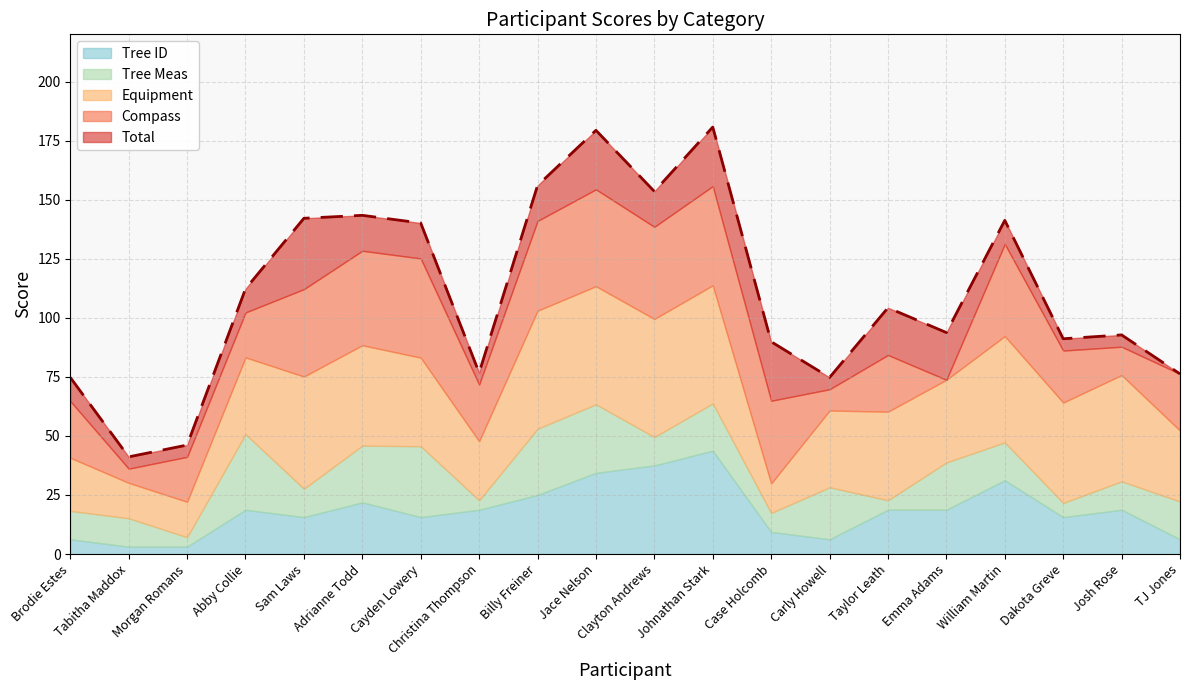

Reading left to right, transcribe all the data shown in this chart.

Total: Brodie Estes=74.8	Tabitha Maddox=41.1	Morgan Romans=46.1	Abby Collie=112.2	Sam Laws=142.1	Adrianne Todd=143.4	Cayden Lowery=140.1	Christina Thompson=76.8	Billy Freiner=156.0	Jace Nelson=179.4	Clayton Andrews=153.5	Johnathan Stark=180.8	Case Holcomb=89.9	Carly Howell=74.8	Taylor Leath=104.2	Emma Adams=93.8	William Martin=141.2	Dakota Greve=91.1	Josh Rose=92.8	TJ Jones=76.2
Compass: Brodie Estes=24.0	Tabitha Maddox=6.0	Morgan Romans=19.0	Abby Collie=19.0	Sam Laws=37.0	Adrianne Todd=40.0	Cayden Lowery=42.0	Christina Thompson=24.0	Billy Freiner=38.0	Jace Nelson=41.0	Clayton Andrews=39.0	Johnathan Stark=42.0	Case Holcomb=35.0	Carly Howell=9.0	Taylor Leath=24.0	Emma Adams=0.0	William Martin=39.0	Dakota Greve=22.0	Josh Rose=12.0	TJ Jones=24.0
Equipment: Brodie Estes=22.5	Tabitha Maddox=15.0	Morgan Romans=15.0	Abby Collie=32.5	Sam Laws=47.5	Adrianne Todd=42.5	Cayden Lowery=37.5	Christina Thompson=25.0	Billy Freiner=50.0	Jace Nelson=50.0	Clayton Andrews=50.0	Johnathan Stark=50.0	Case Holcomb=12.5	Carly Howell=32.5	Taylor Leath=37.5	Emma Adams=35.0	William Martin=45.0	Dakota Greve=42.5	Josh Rose=45.0	TJ Jones=30.0
Tree Meas: Brodie Estes=12.0	Tabitha Maddox=12.0	Morgan Romans=4.0	Abby Collie=32.0	Sam Laws=12.0	Adrianne Todd=24.0	Cayden Lowery=30.0	Christina Thompson=4.0	Billy Freiner=28.0	Jace Nelson=29.0	Clayton Andrews=12.0	Johnathan Stark=20.0	Case Holcomb=8.0	Carly Howell=22.0	Taylor Leath=4.0	Emma Adams=20.0	William Martin=16.0	Dakota Greve=6.0	Josh Rose=12.0	TJ Jones=16.0
Tree ID: Brodie Estes=6.2	Tabitha Maddox=3.1	Morgan Romans=3.1	Abby Collie=18.8	Sam Laws=15.6	Adrianne Todd=21.9	Cayden Lowery=15.6	Christina Thompson=18.8	Billy Freiner=25.0	Jace Nelson=34.4	Clayton Andrews=37.5	Johnathan Stark=43.8	Case Holcomb=9.4	Carly Howell=6.2	Taylor Leath=18.8	Emma Adams=18.8	William Martin=31.2	Dakota Greve=15.6	Josh Rose=18.8	TJ Jones=6.2